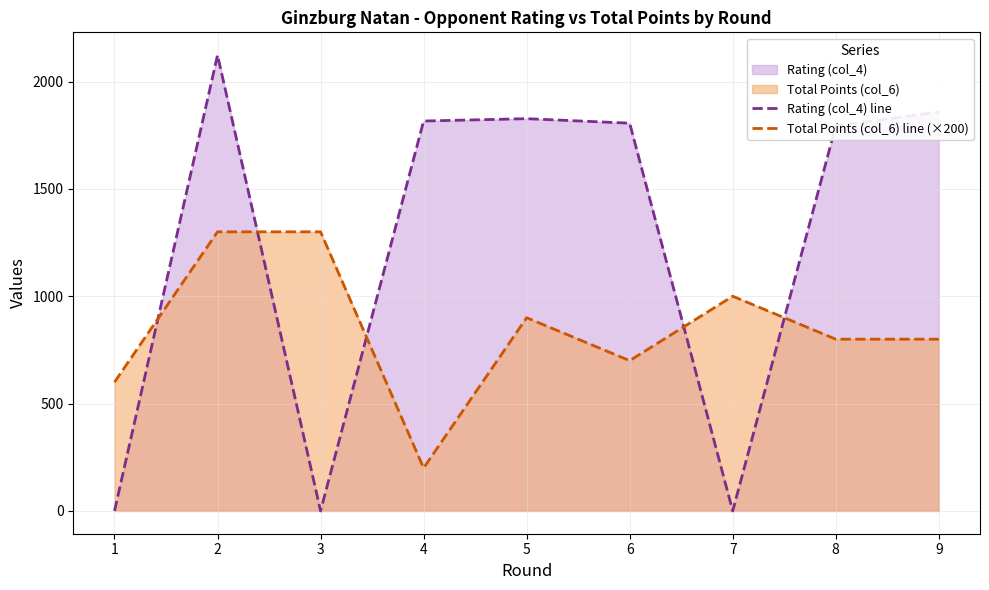

At which category does Rating (col_4) line reach its first local peak?

2